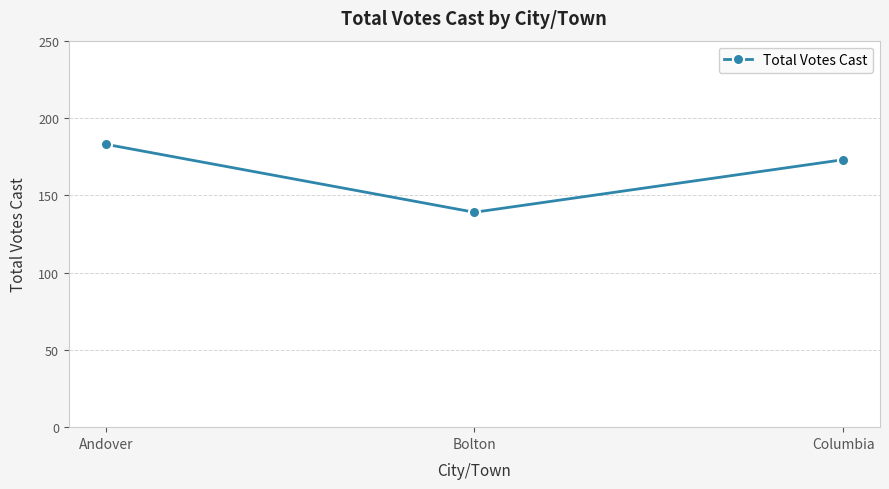

Reading right to left, transcribe all the data shown in this chart.

Columbia=173	Bolton=139	Andover=183